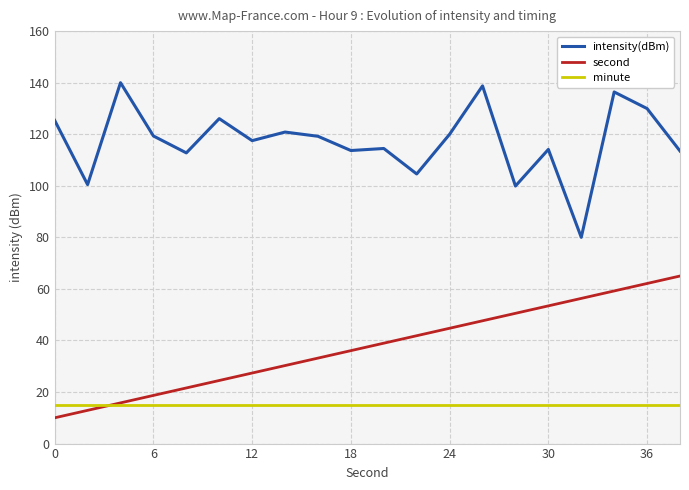

List the series in order of their overall mean, lowest first.

minute, second, intensity(dBm)